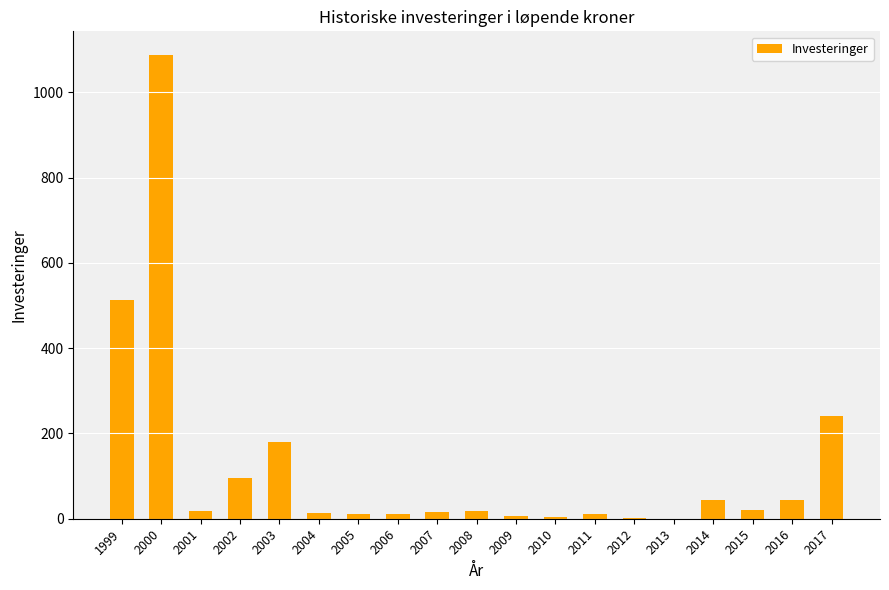

The value at 2003 is 180. True or false?

True